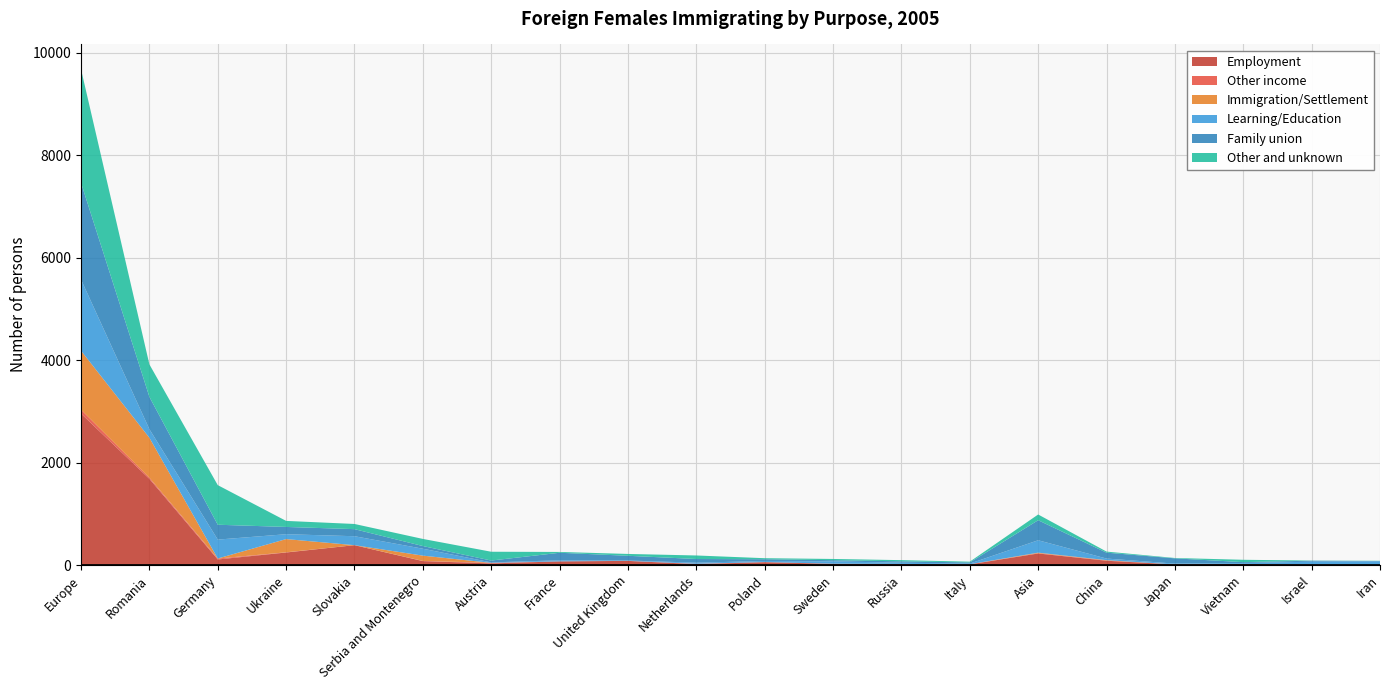

Reading left to right, list all the values displayed in this chart.

Employment: 2955	1681	108	244	387	76	31	71	80	18	55	23	17	12	225	83	11	21	4	1
Other income: 78	23	18	4	0	4	11	0	1	5	3	2	1	3	6	6	0	0	0	0
Immigration/Settlement: 1150	780	1	258	0	103	0	0	0	0	0	0	3	0	10	6	0	1	3	0
Learning/Education: 1389	167	369	95	175	135	9	21	7	22	21	46	24	13	242	31	16	17	58	72
Family union: 1888	631	290	142	138	52	36	147	92	72	34	23	27	22	391	115	103	17	19	5
Other and unknown: 2217	634	773	118	101	139	172	16	36	69	20	24	23	15	112	21	7	46	3	4